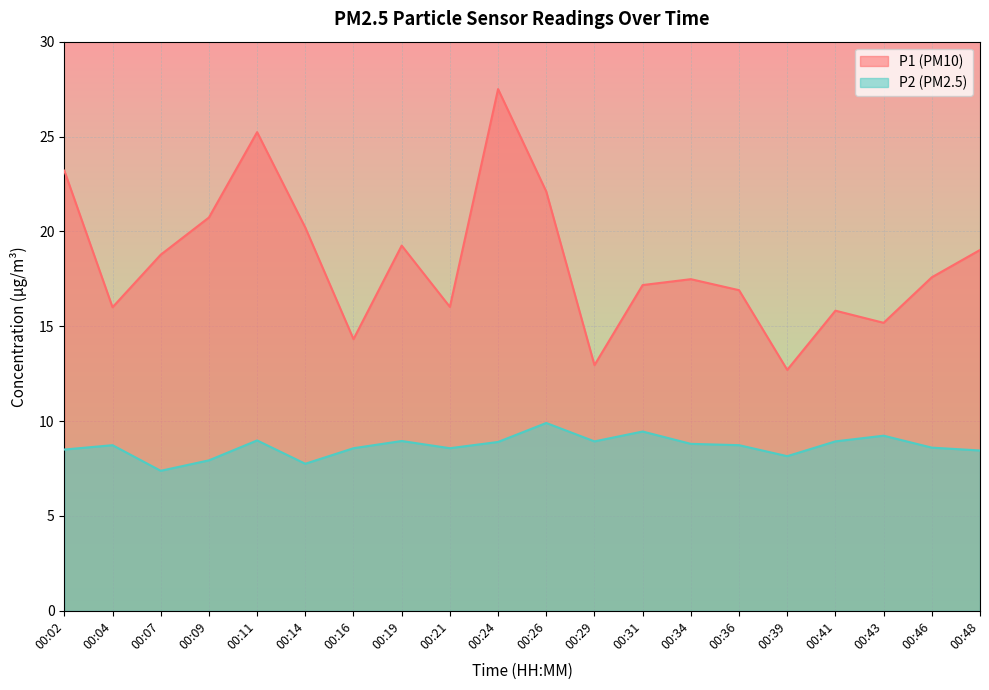

Which has a higher value, 00:41 or 00:29?

00:41